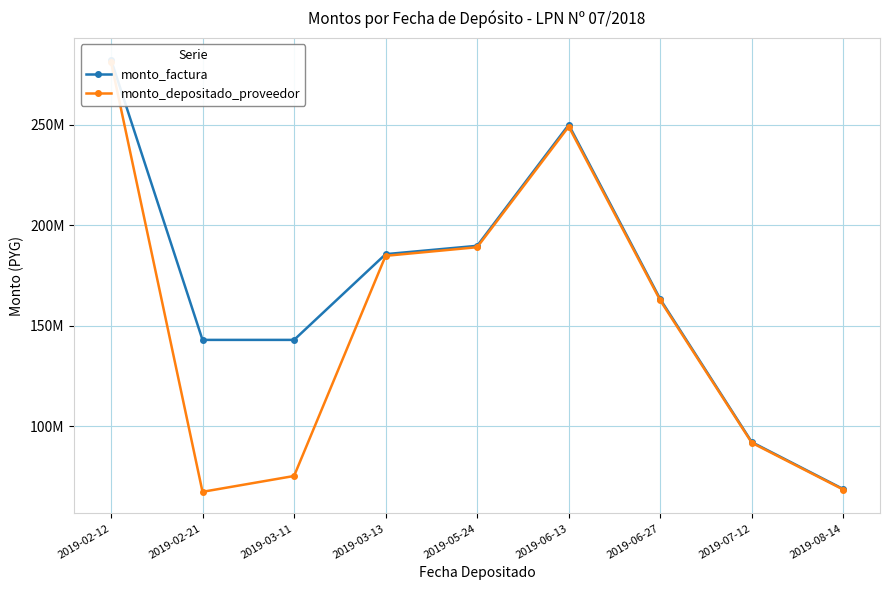

At which label is monto_depositado_proveedor closest to 174486272?

2019-03-13